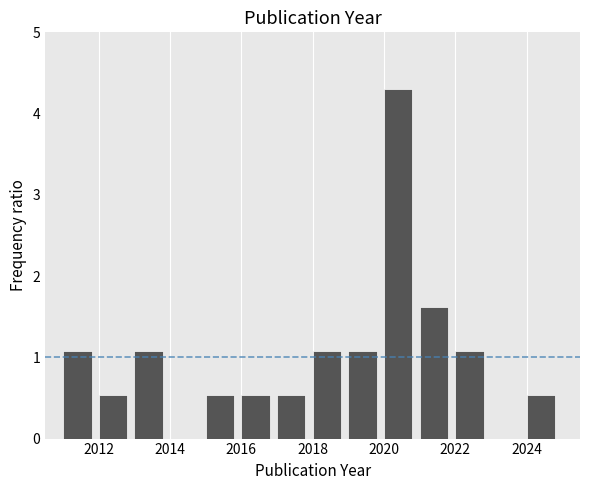

Reading left to right, transcribe this chart: for each bar, give the range it covers on the x-axis and its height. The values are not printed on the chart, so give them approximately, as read against the axis.

2011 to 2012: 1.1
2012 to 2013: 0.5
2013 to 2014: 1.1
2014 to 2015: 0
2015 to 2016: 0.5
2016 to 2017: 0.5
2017 to 2018: 0.5
2018 to 2019: 1.1
2019 to 2020: 1.1
2020 to 2021: 4.3
2021 to 2022: 1.6
2022 to 2023: 1.1
2023 to 2024: 0
2024 to 2025: 0.5